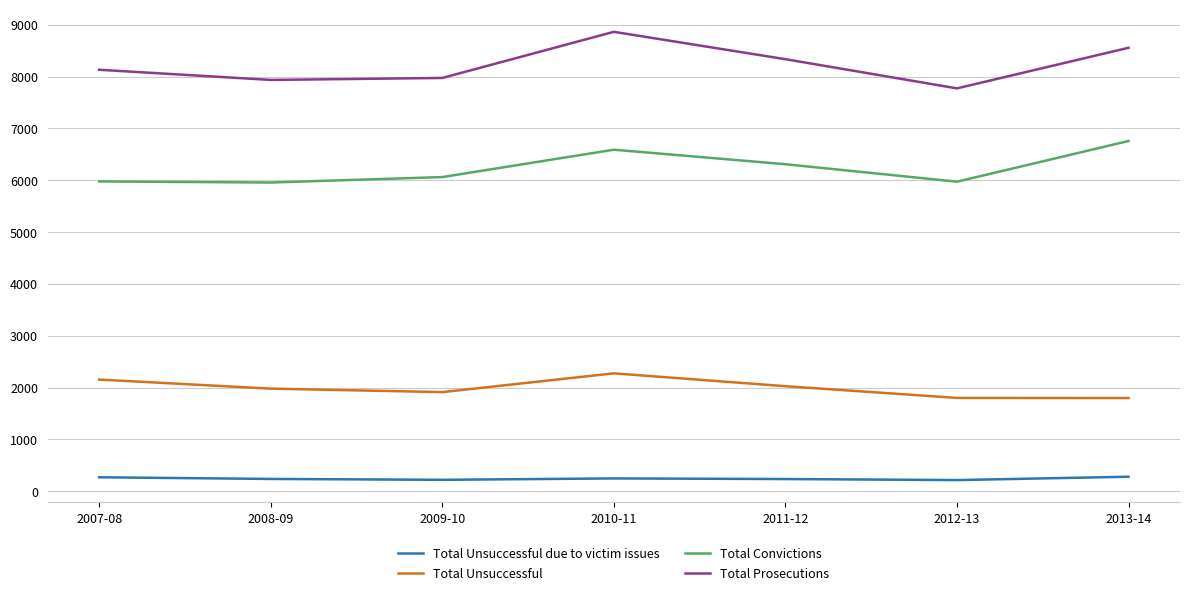

What is the average value of the Total Unsuccessful due to victim issues series?

243